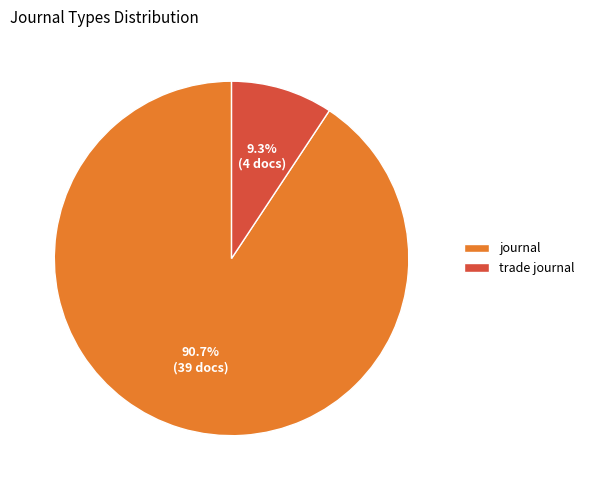

True or false: trade journal accounts for 19% of the total.

False